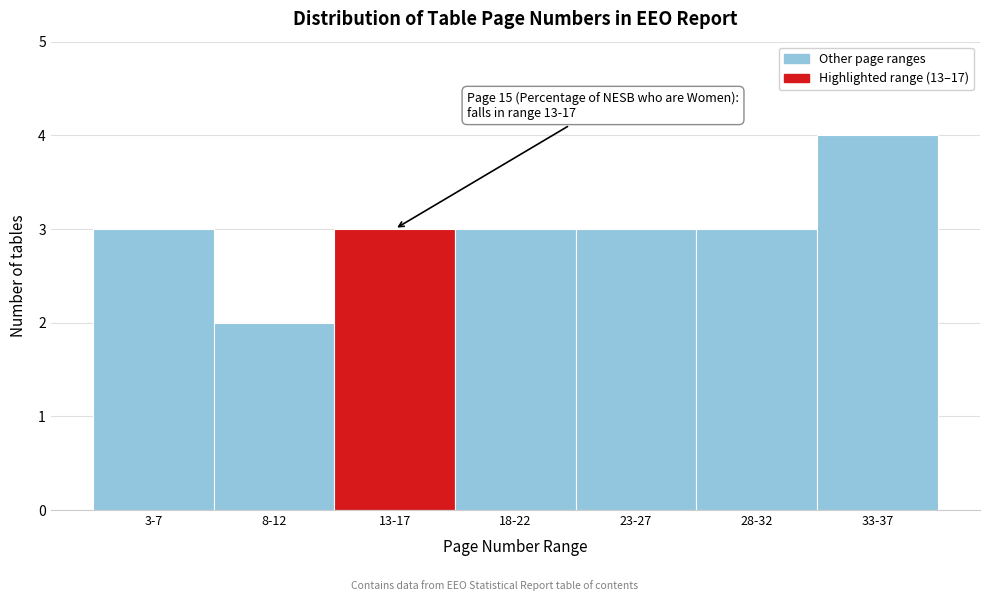

Reading right to left, what are all the values shown in this chart?

33-37=4	28-32=3	23-27=3	18-22=3	13-17=3	8-12=2	3-7=3